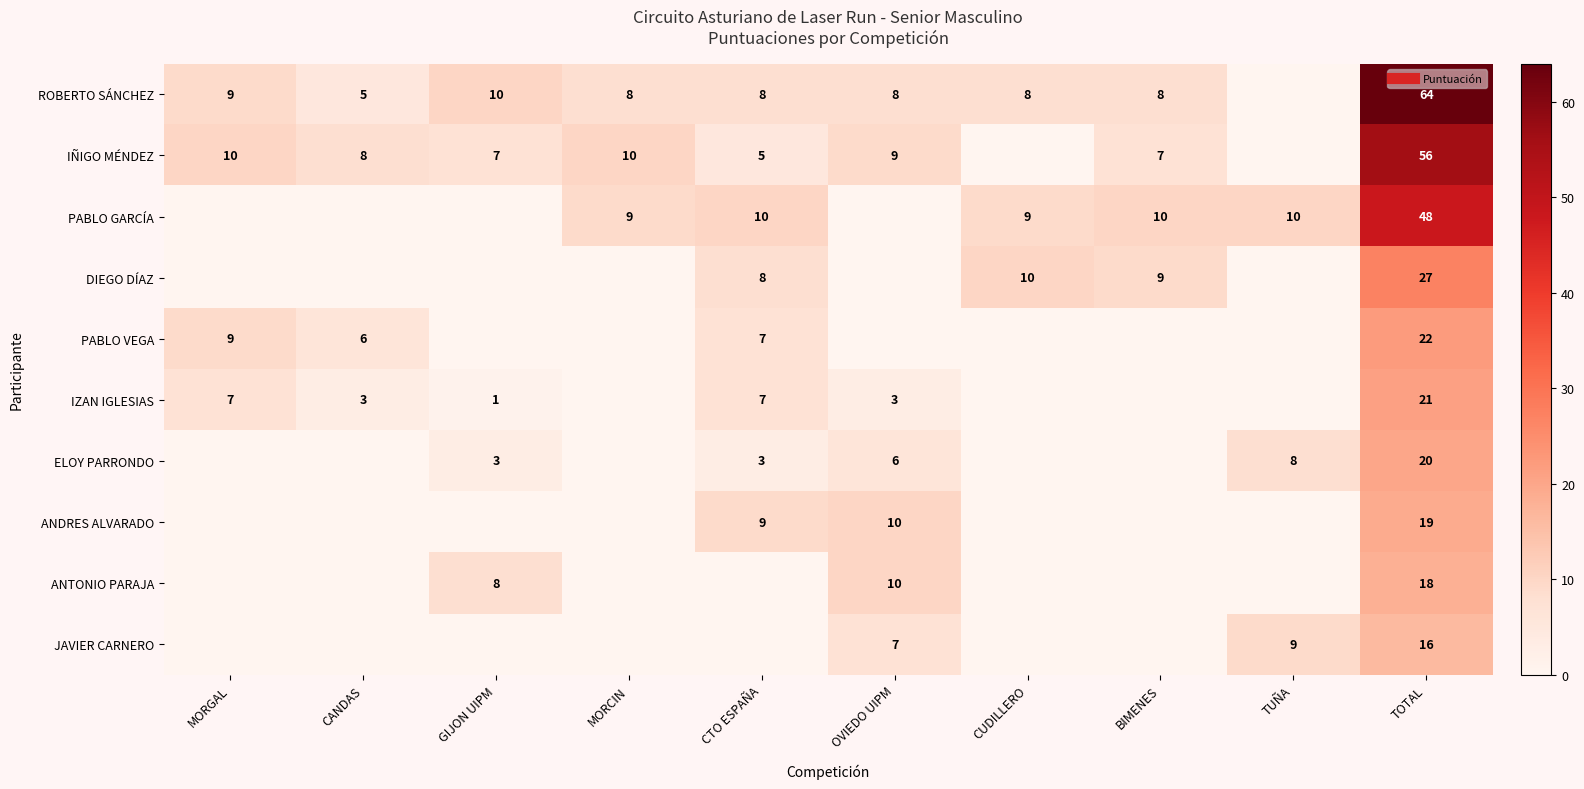

At how many categories does at least one series exceed 21?

1